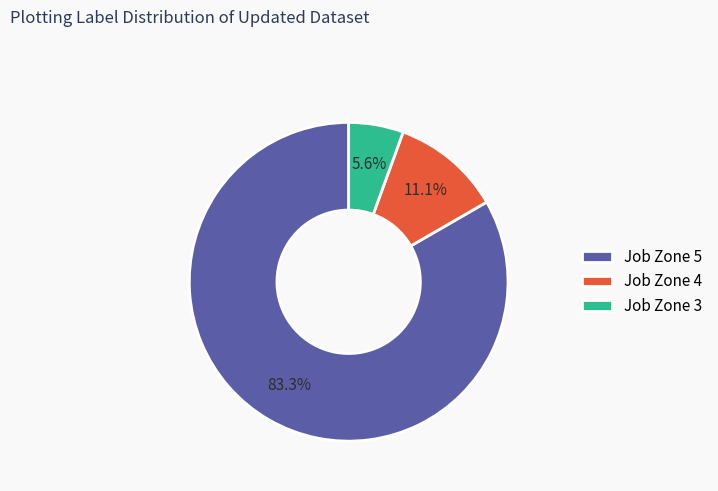

How many slices are in this pie chart?

3